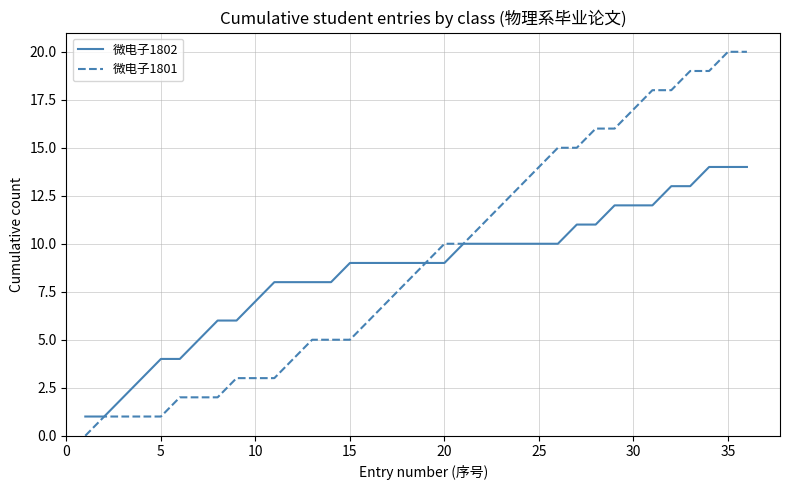

Which series has the widest spread of values?

微电子1801